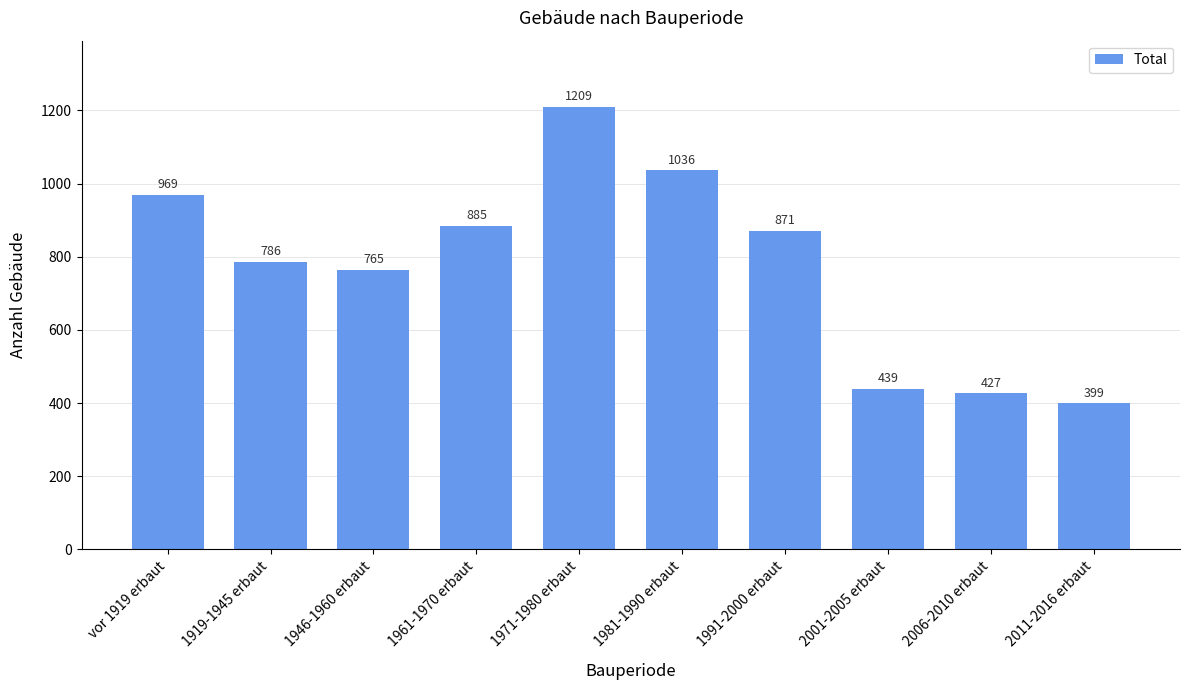

Are the bars grouped side by side (vs. stacked)?

No